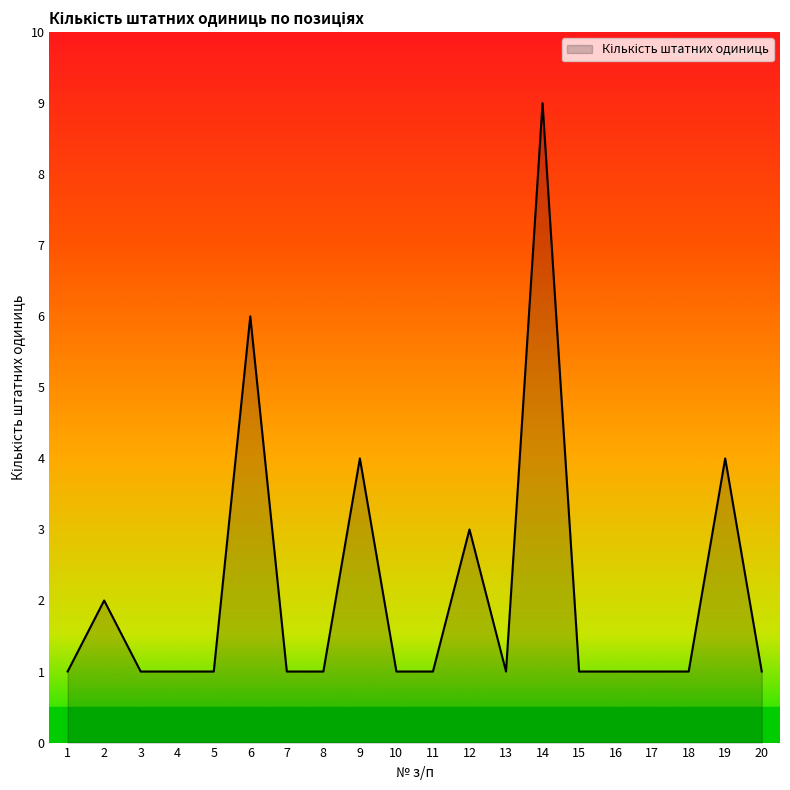

Reading left to right, list all the values displayed in this chart.

1	2	1	1	1	6	1	1	4	1	1	3	1	9	1	1	1	1	4	1